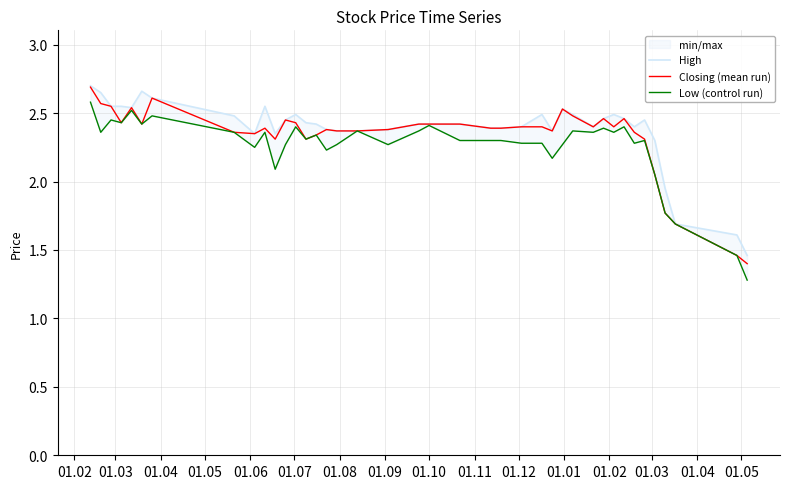

The High series shows 1.6 at 21. True or false?

False